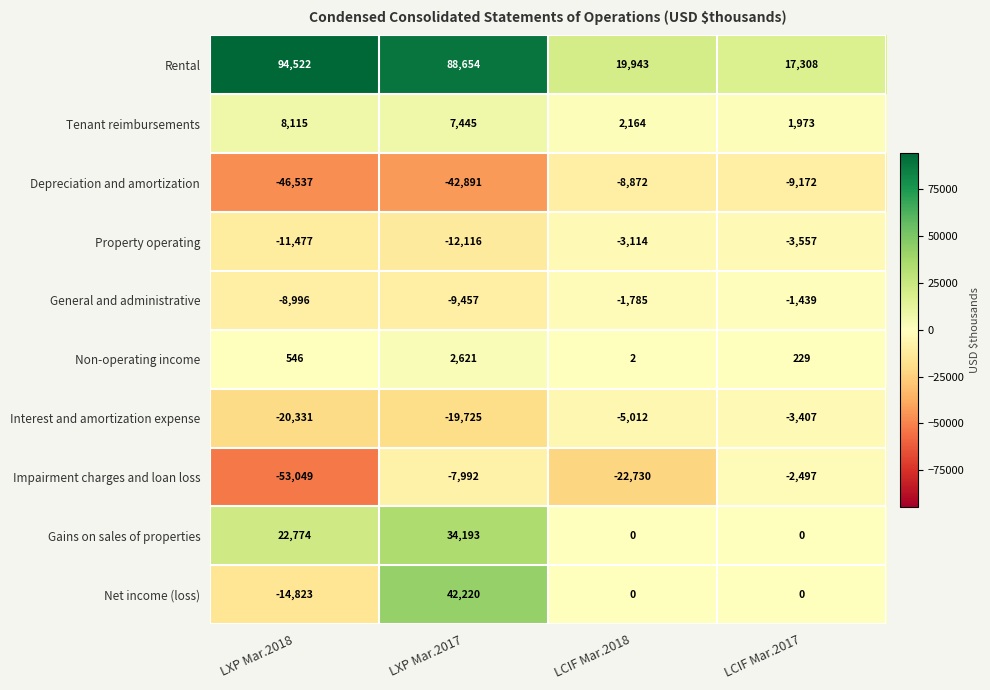

Count the number of data series in this chart.

10